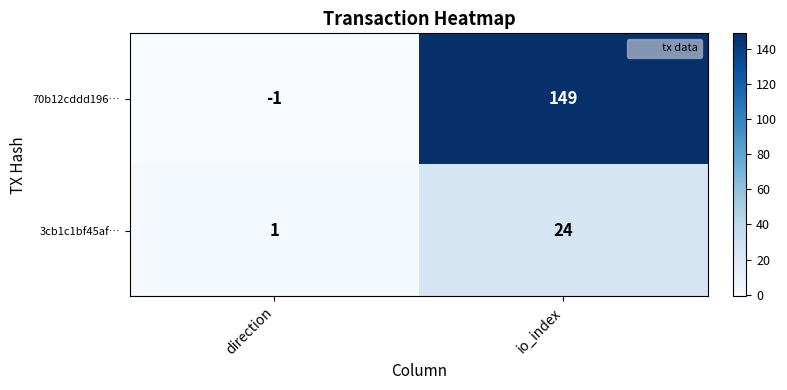

What is the difference between the maximum and minimum values in the 3cb1c1bf45af… series?

23